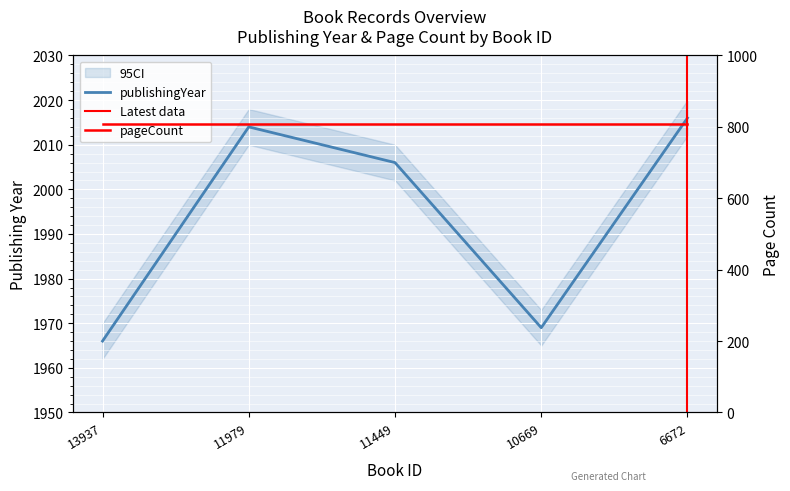

List the labels in order of value, largest first.

6672, 11979, 11449, 10669, 13937